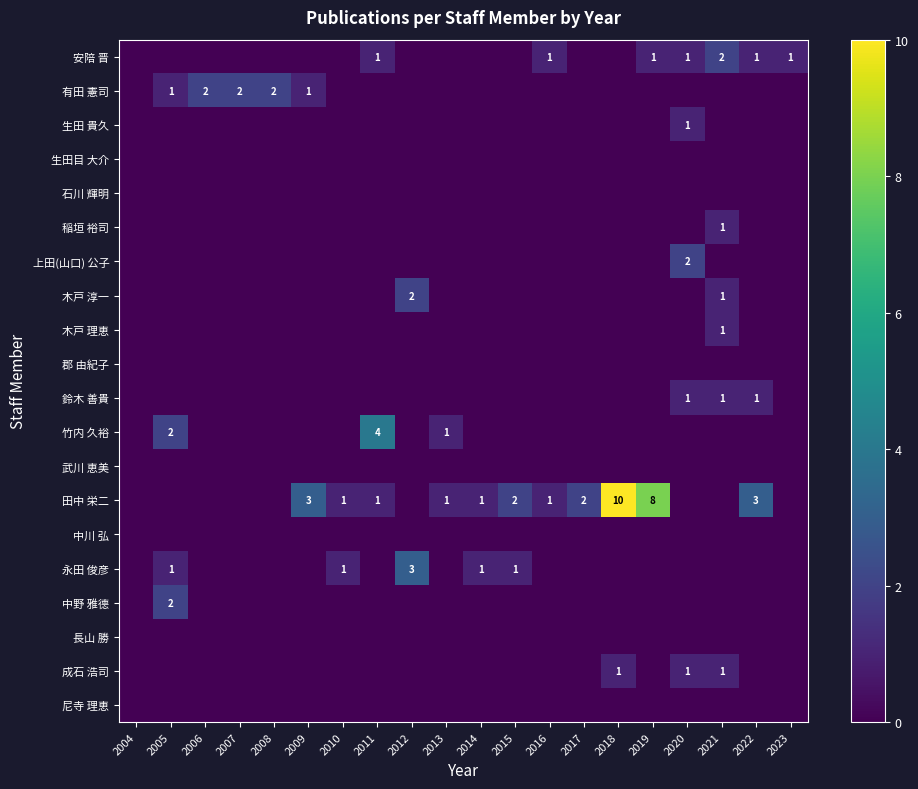

True or false: 安陪 晋 has a value of 2 at 2020.

False